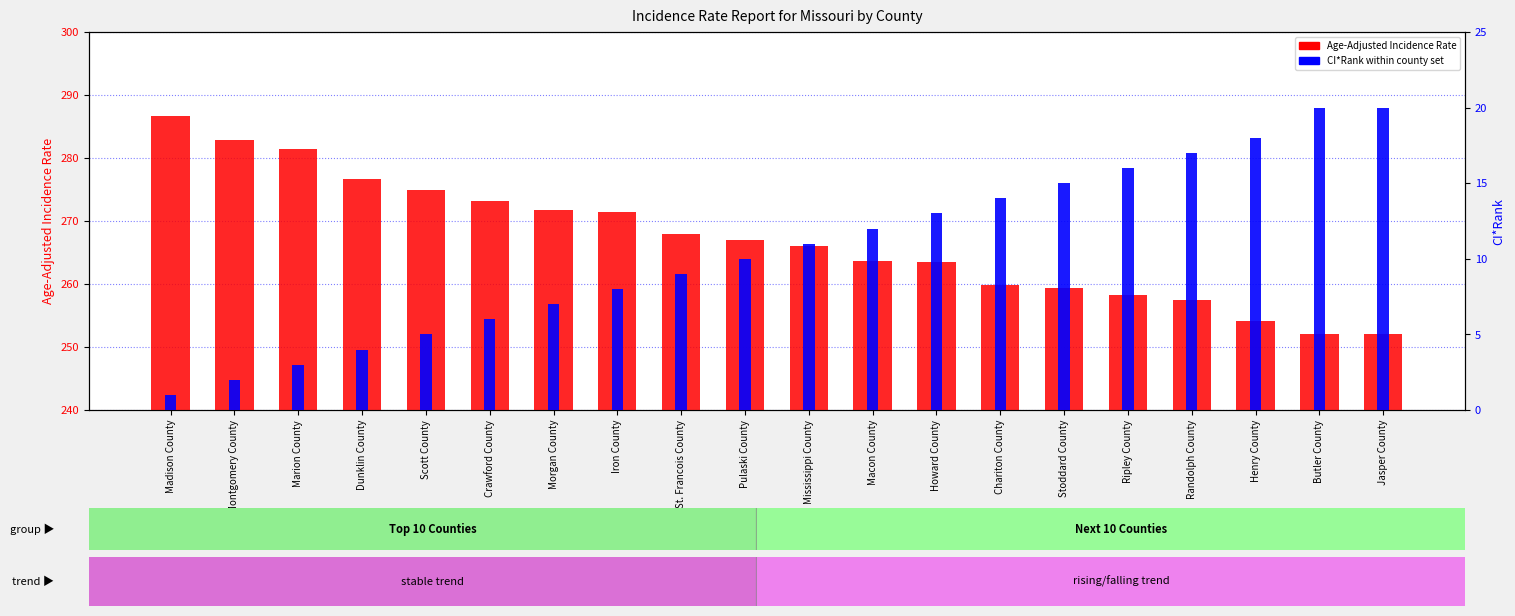

How many bars are there in total?

40